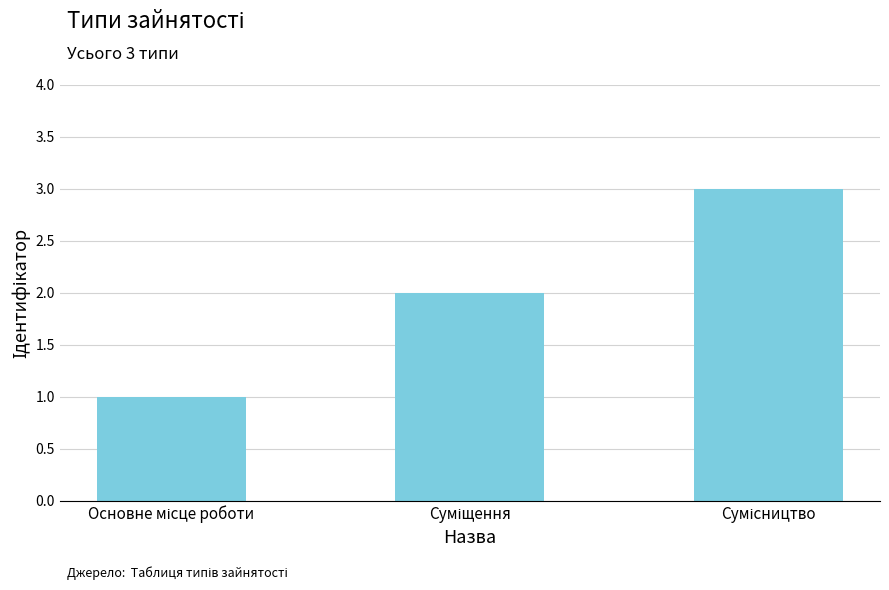

What is the sum of all values?

6